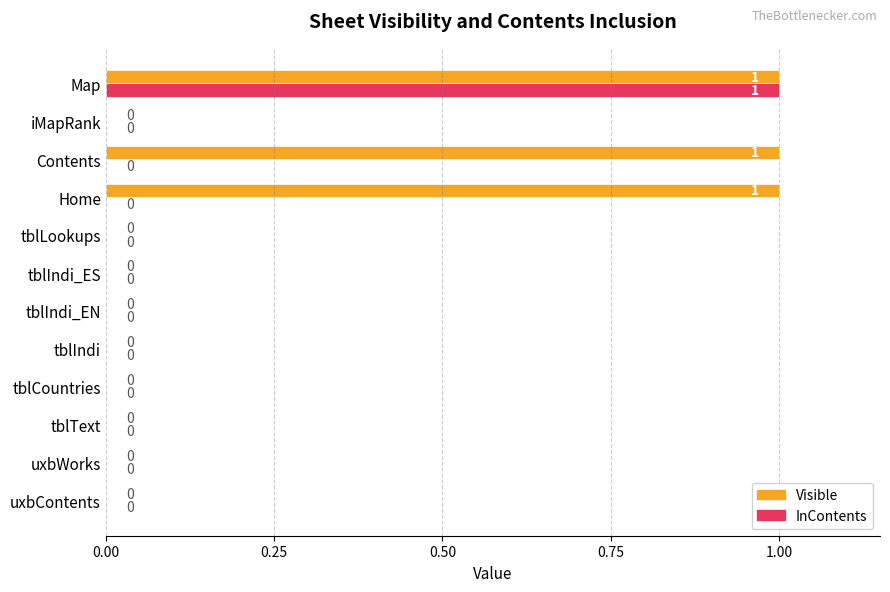

Which series has the largest total across all categories?

Visible